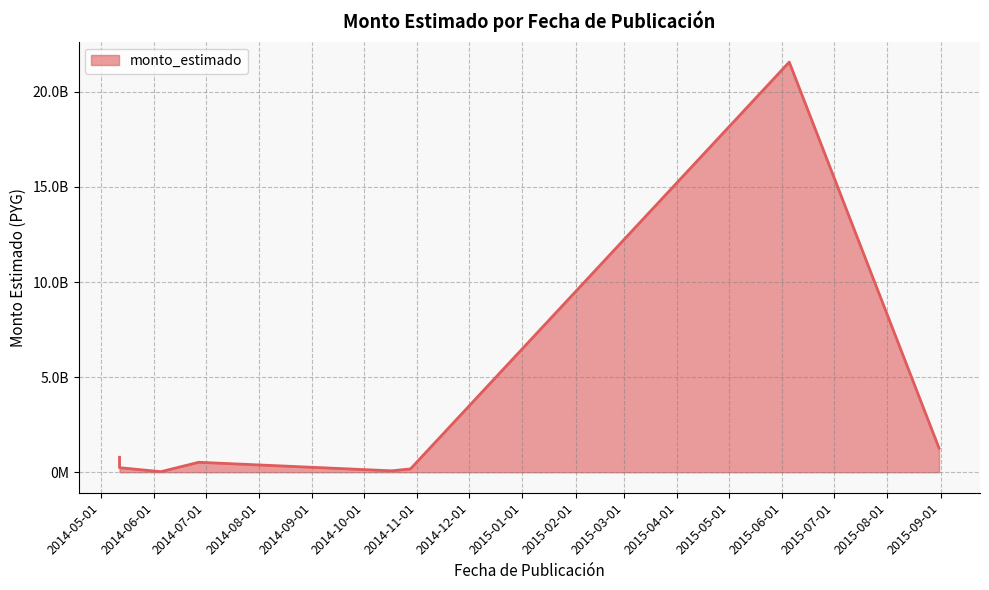

Which label corresponds to the smallest value in the chart?

2014-06-05